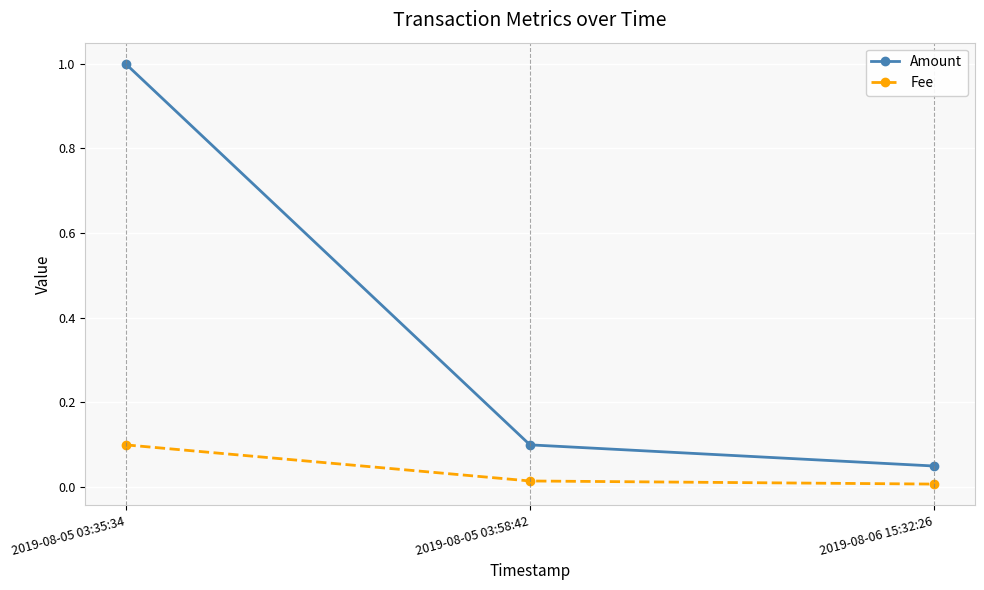

Which category has the highest value in the Fee series?

2019-08-05 03:35:34